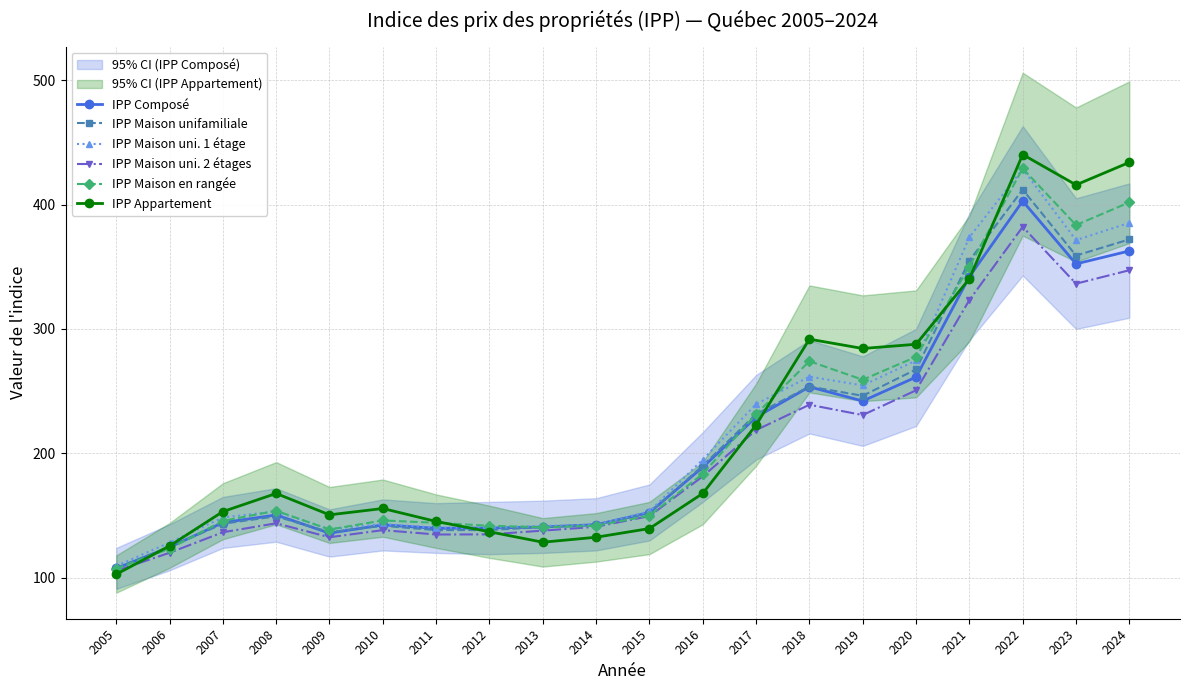

Rank the series by their maximum value, from lowest to highest.

IPP Maison uni. 2 étages, IPP Composé, IPP Maison unifamiliale, IPP Maison uni. 1 étage, IPP Maison en rangée, IPP Appartement